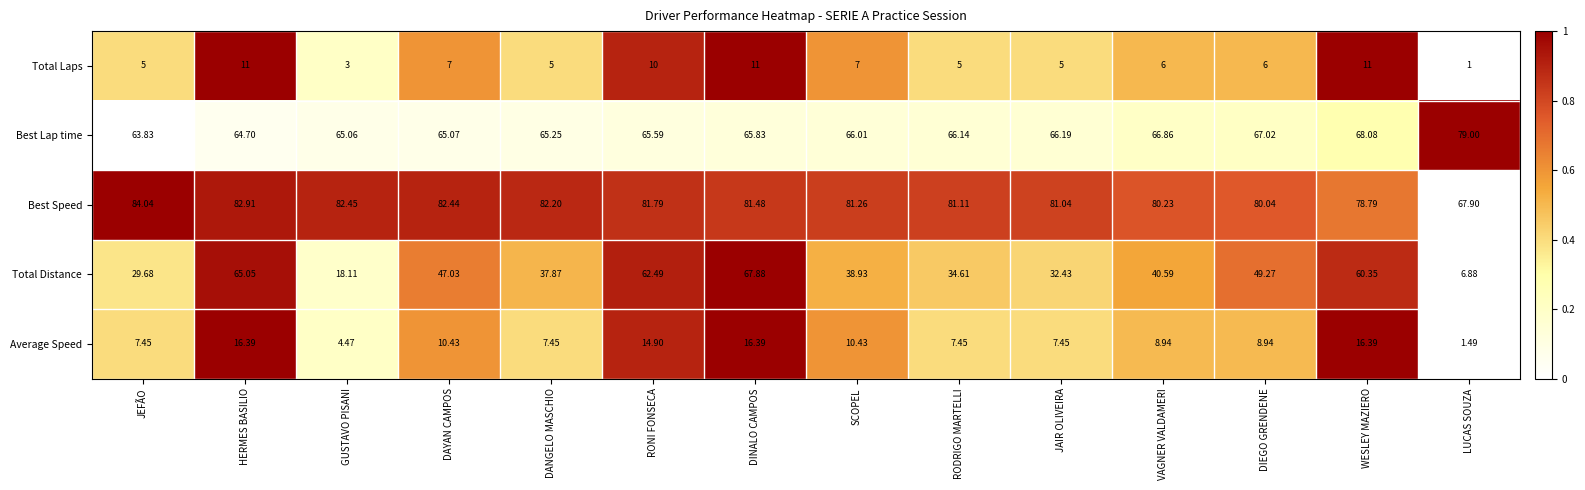

Which category has the lowest value in the Average Speed series?

LUCAS SOUZA